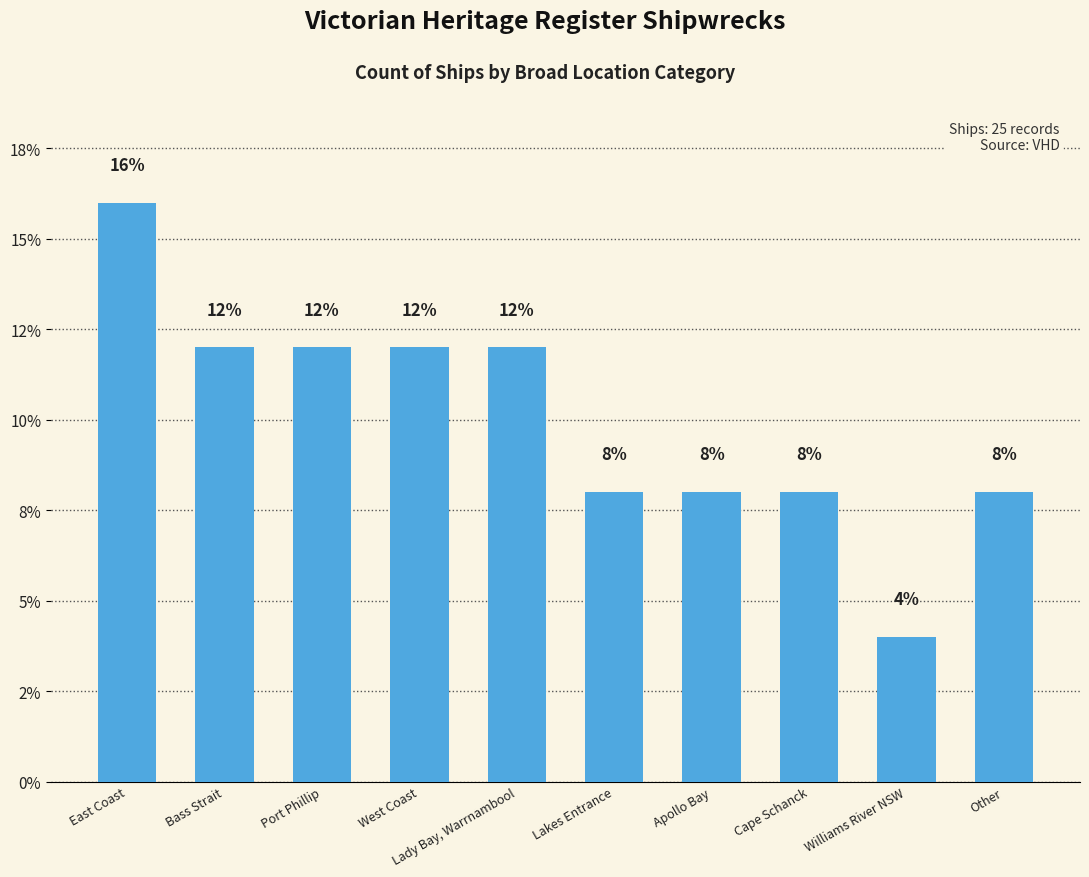

The chart shows a value of 21 at West Coast. True or false?

False